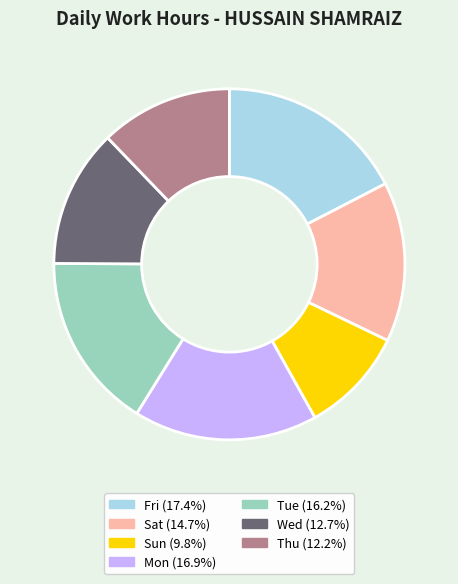

Is there a majority slice in this chart?

No